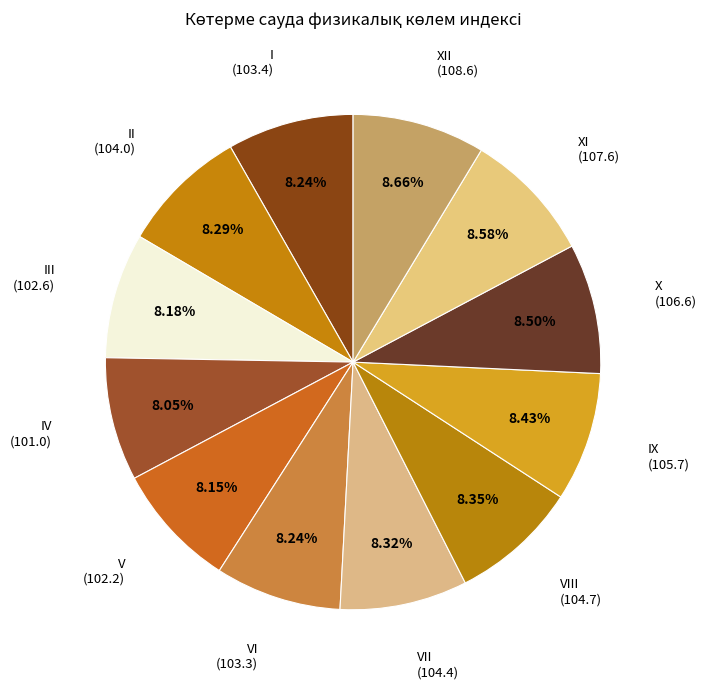

Does V (102.2) account for over 50% of the chart?

No